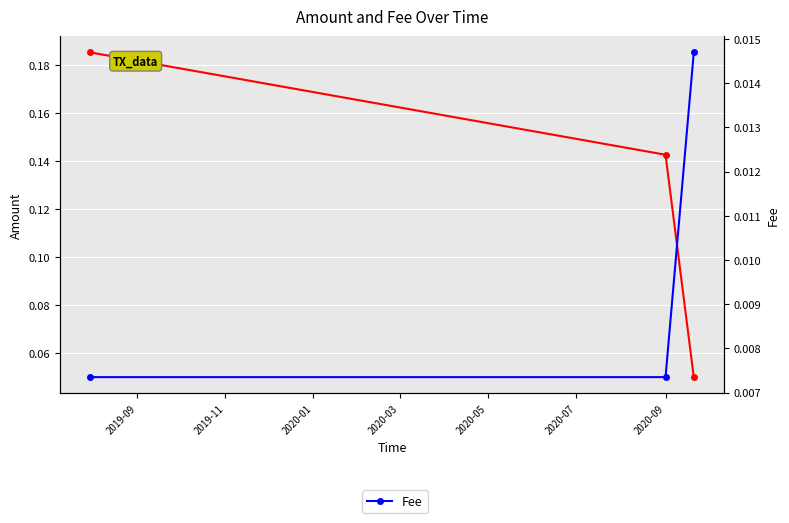

Reading left to right, what are all the values shown in this chart?

Amount: 0.2	0.1	0.1
Fee: 0.0	0.0	0.0